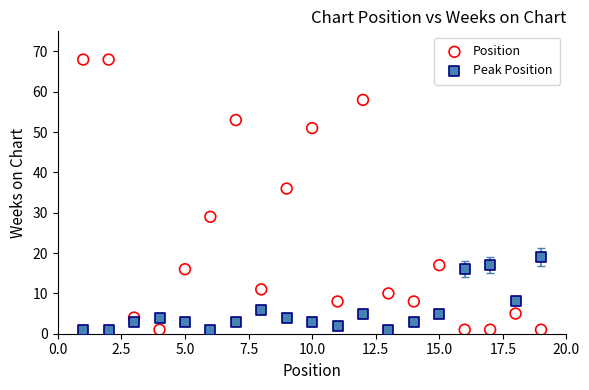

Which series reaches the maximum Y coordinate?

Position